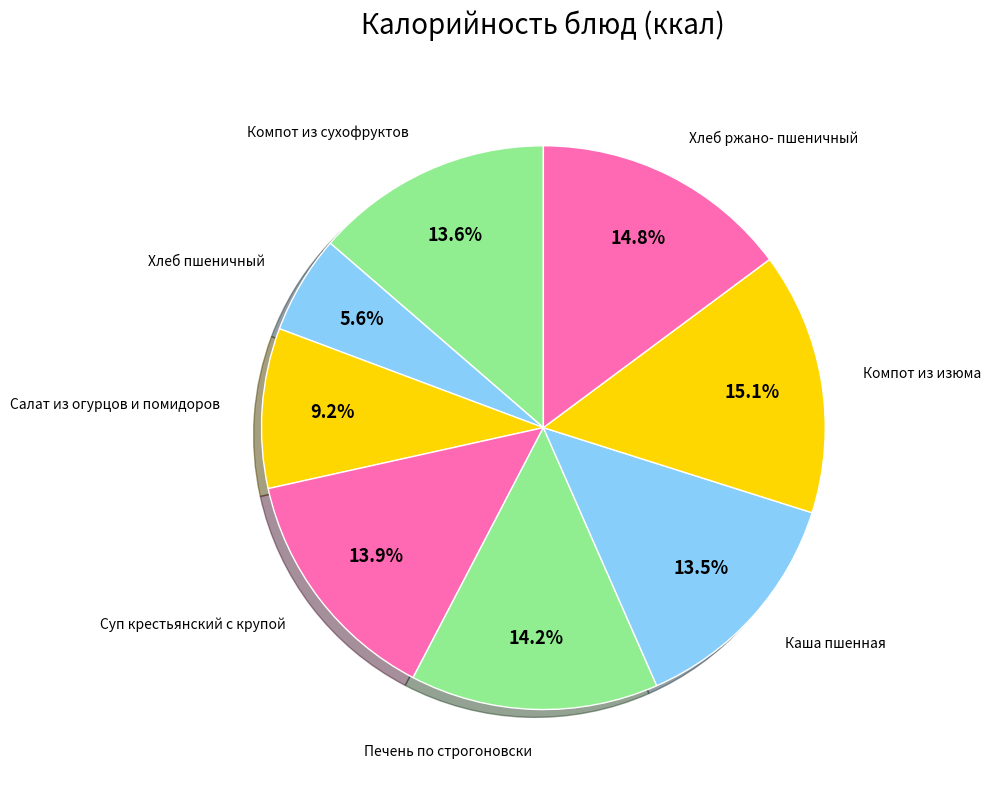

Count the number of slices in the pie.

8